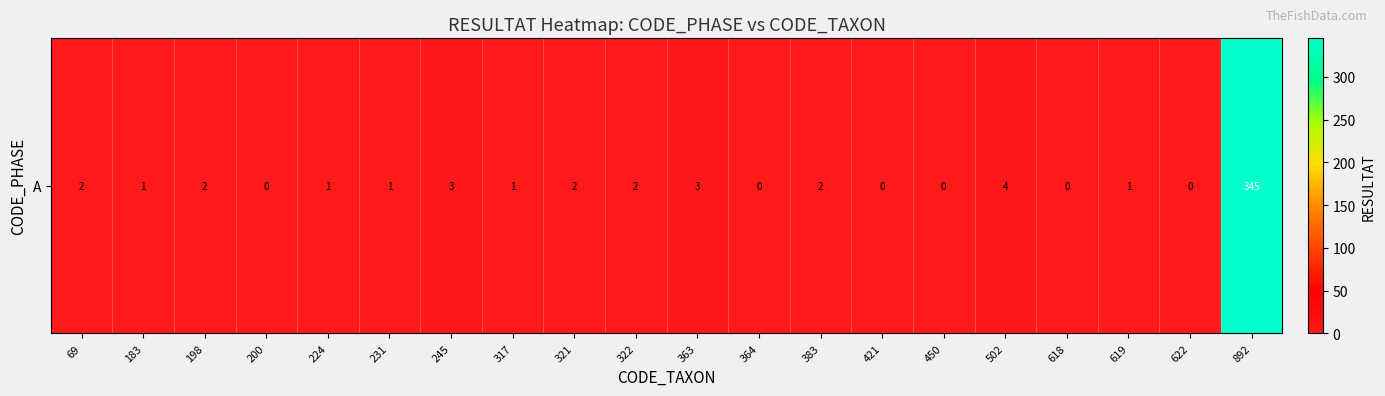

Rank the categories by value from lowest to highest.

200, 364, 421, 450, 618, 622, 183, 224, 231, 317, 619, 69, 198, 321, 322, 383, 245, 363, 502, 892